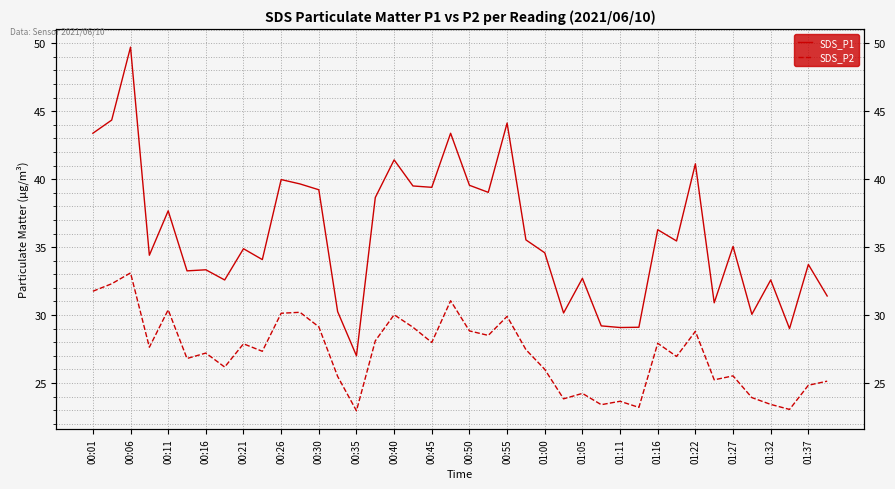

Rank the series at 00:26 from lowest to highest value.

SDS_P2, SDS_P1